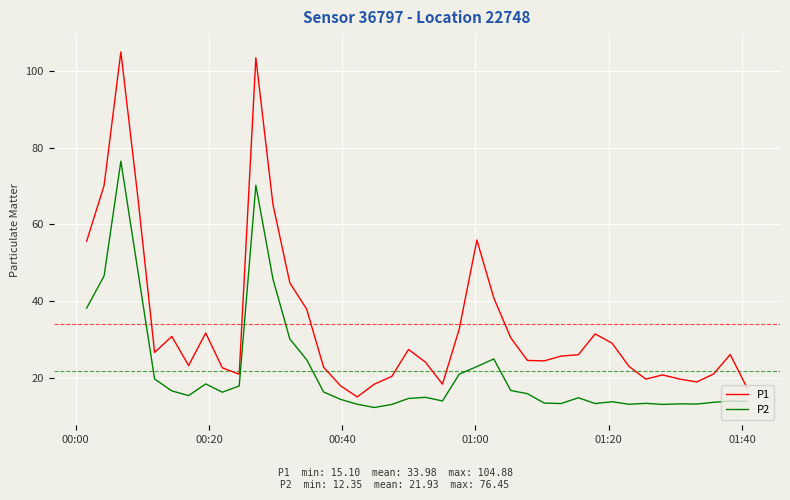

What is the greatest value displayed?

104.9